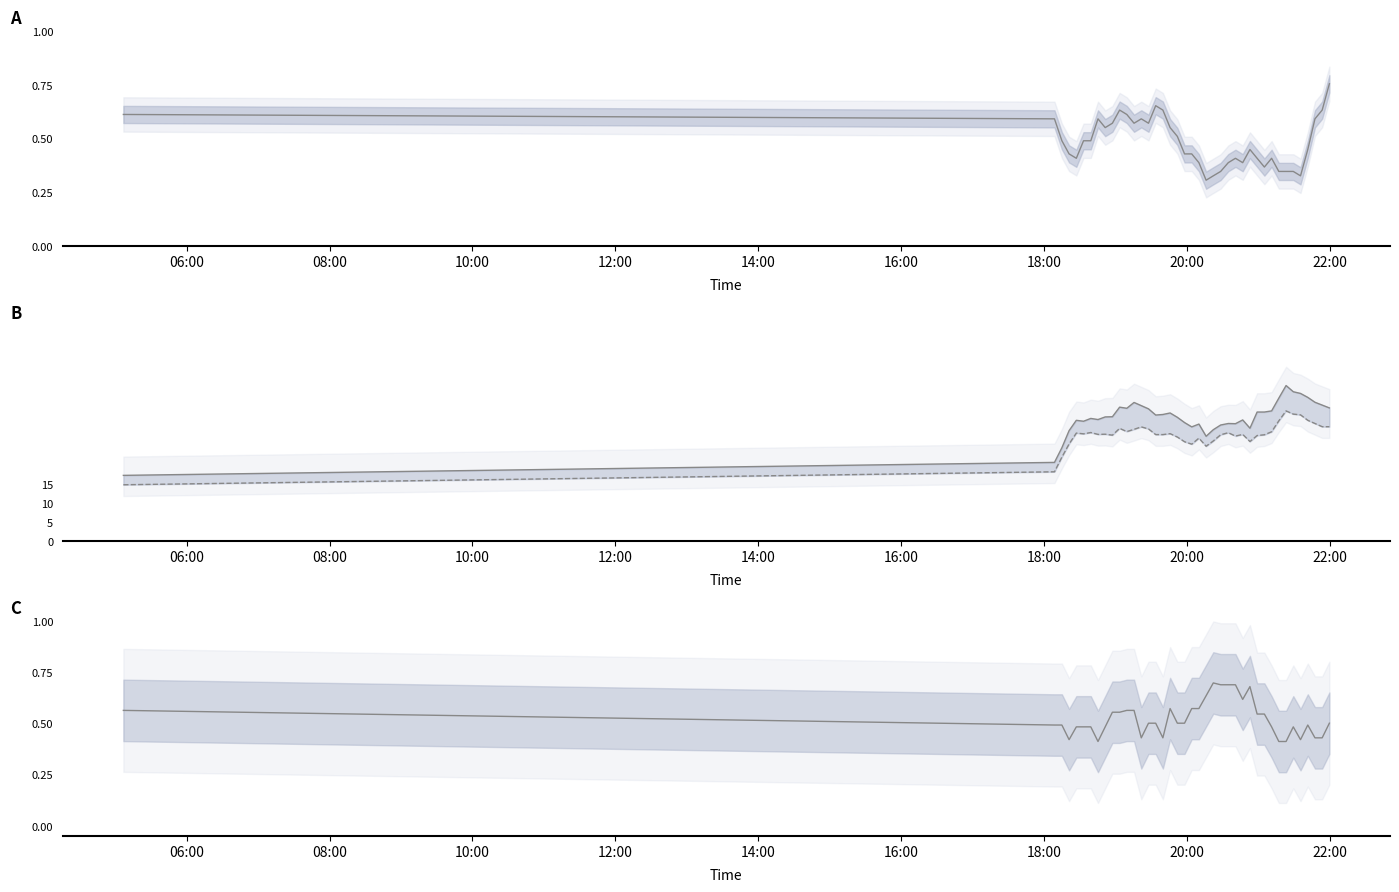

How many data points in PMS_P2 are above 28?

28